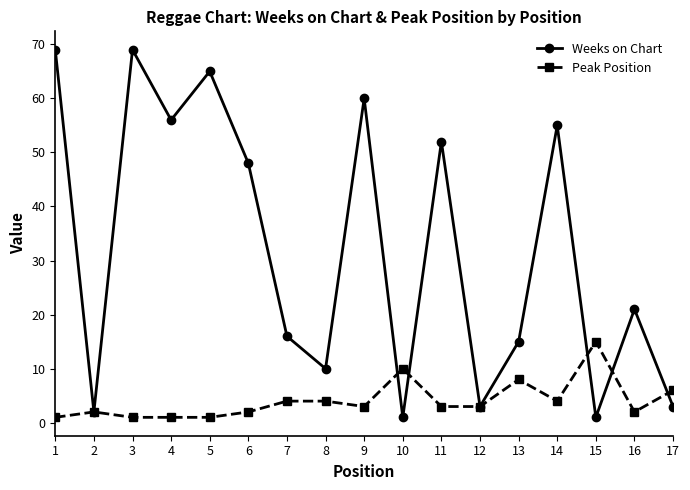

How many lines are shown in the chart?

2